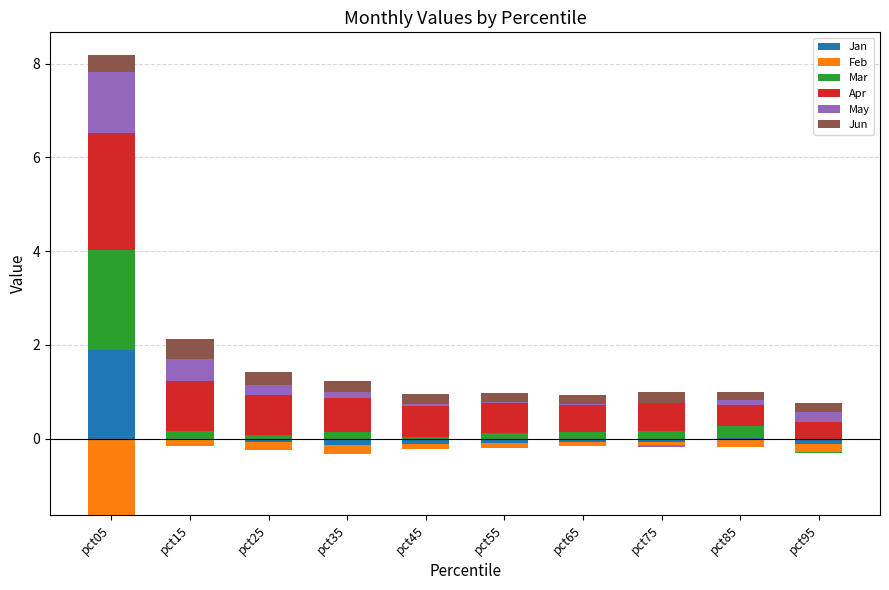

Rank the series at pct85 from lowest to highest value.

Feb, Jan, May, Jun, Mar, Apr